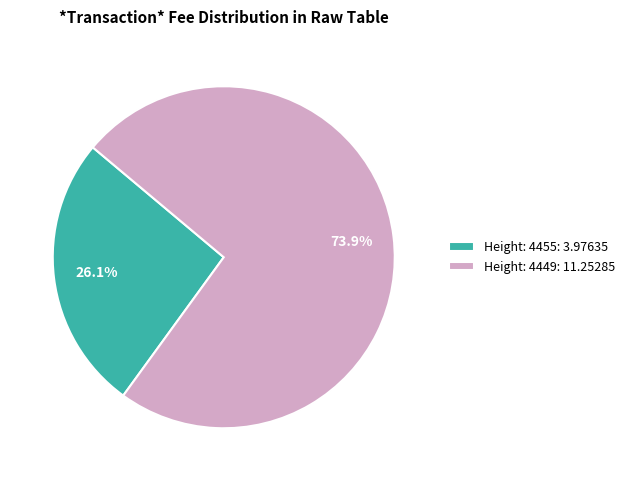

How many segments does this pie chart have?

2